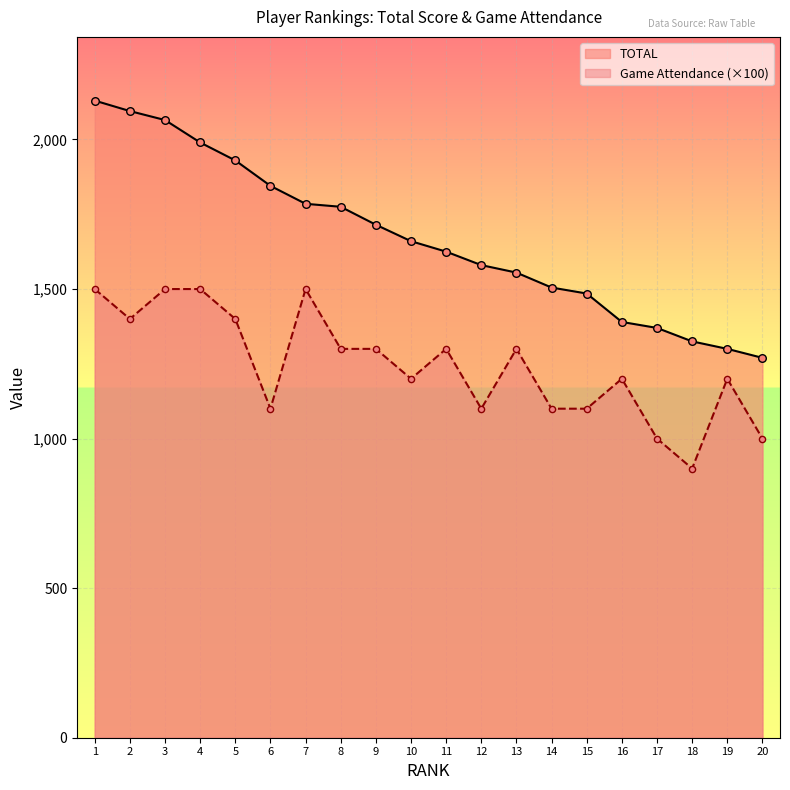

Which series contains the lowest Y value?

Game Attendance